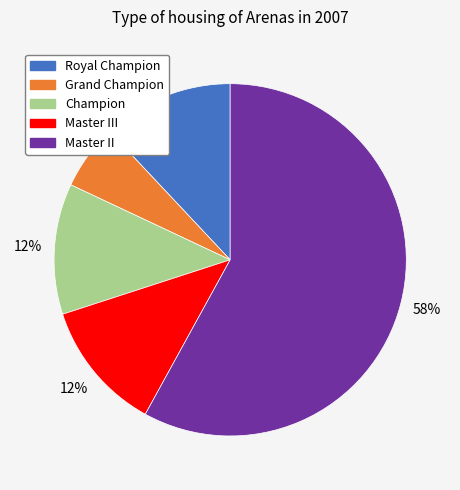

How many slices are in this pie chart?

5